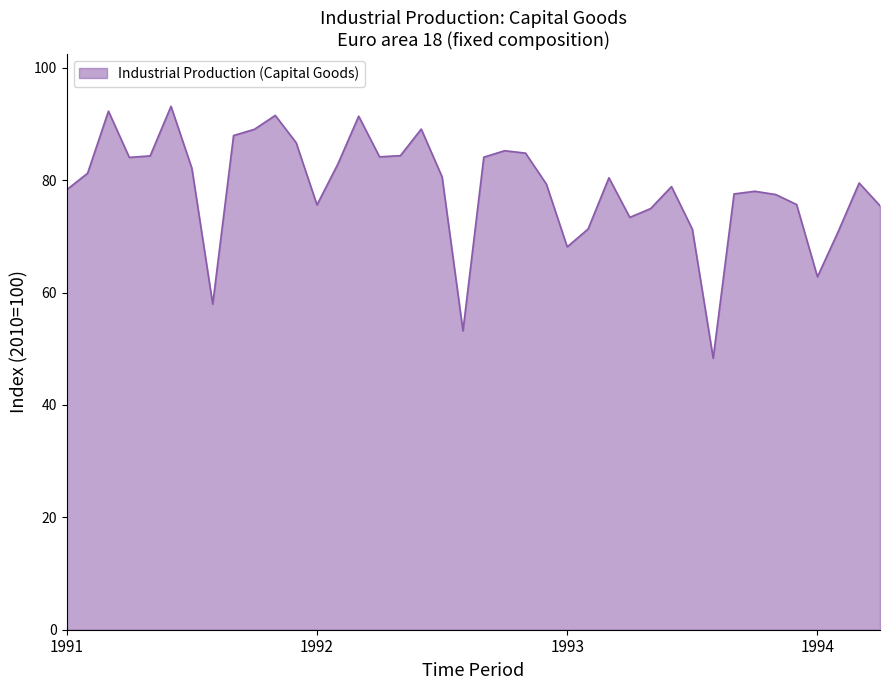

What is the greatest value displayed?

93.1